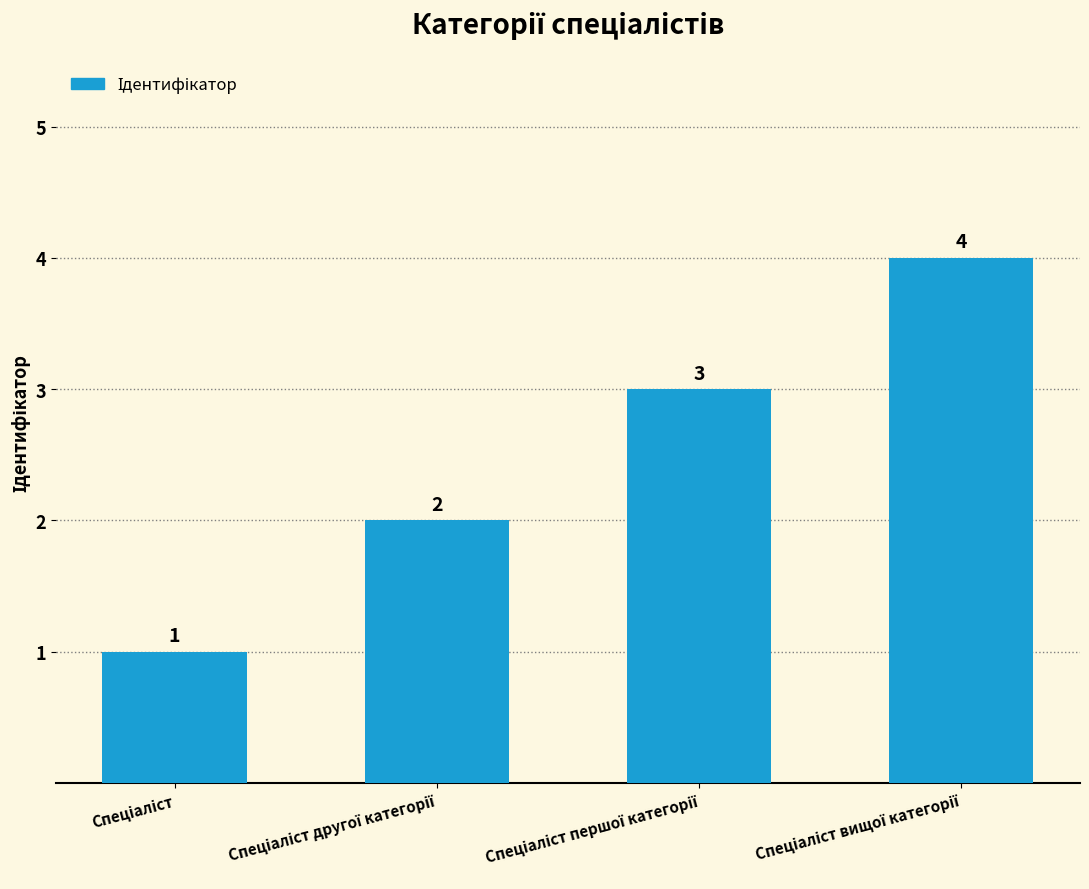

What is the greatest value displayed?

4